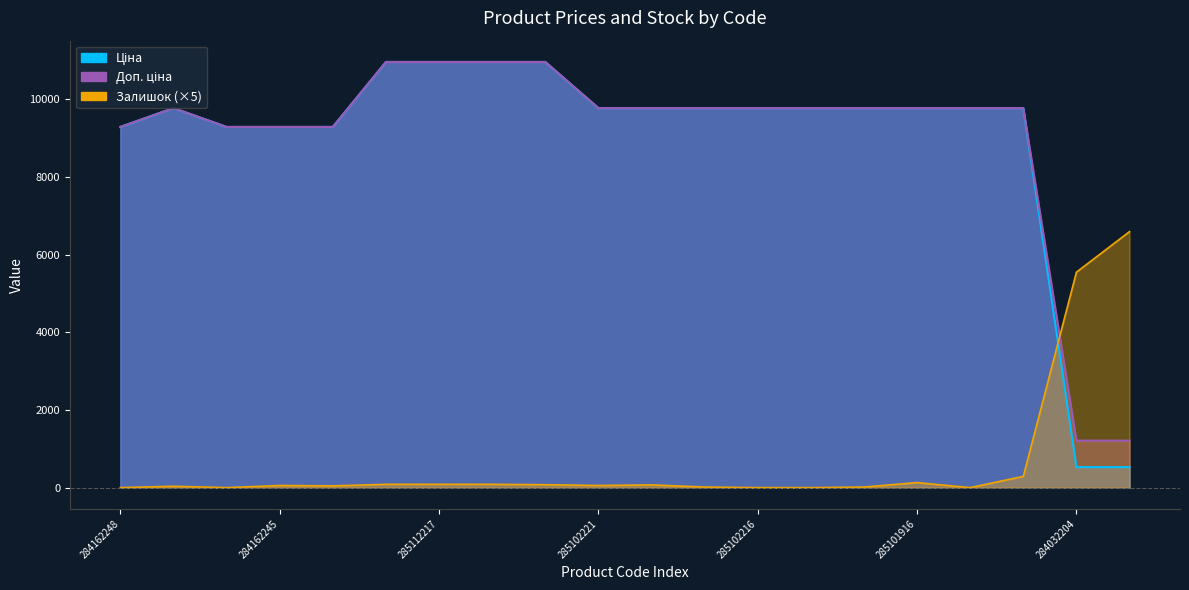

True or false: Ціна has more than 2 points higher than both neighbors.

False